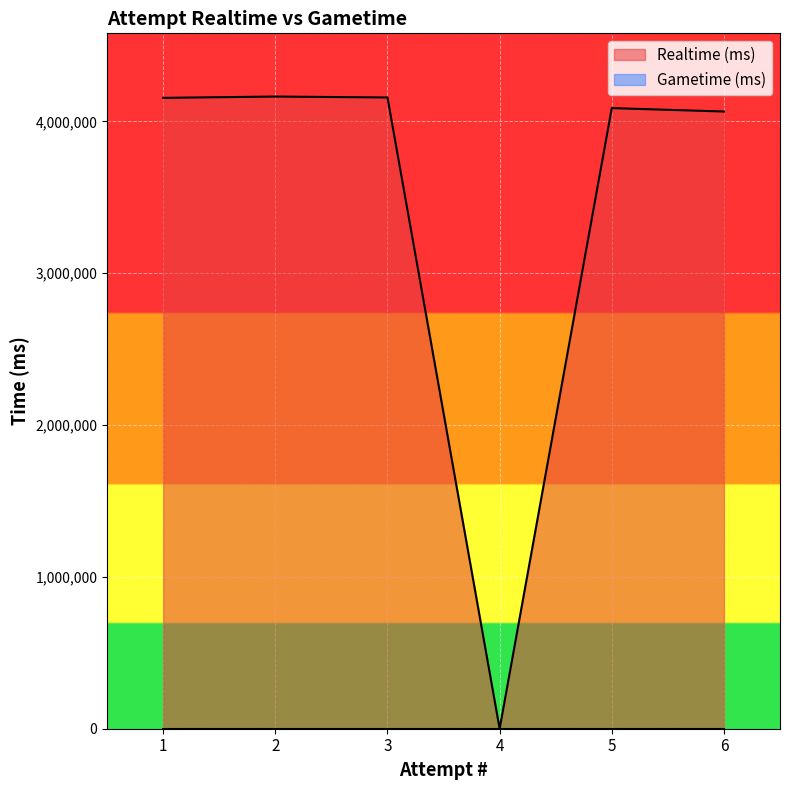

How many lines are shown in the chart?

2